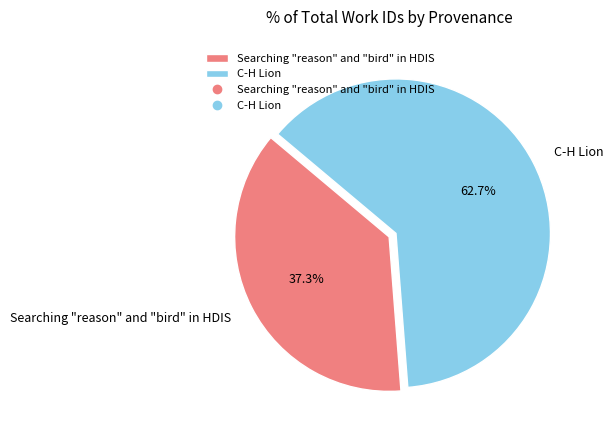

The Searching "reason" and "bird" in HDIS slice represents 37% of the pie. True or false?

True